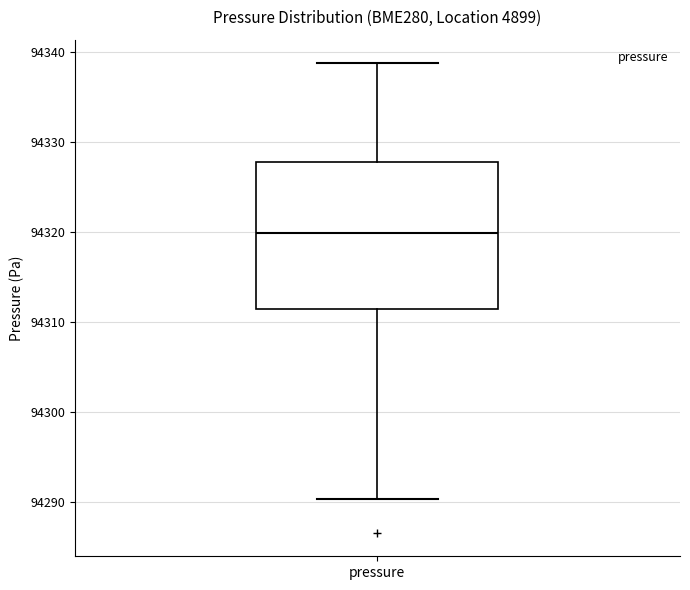

Transcribe this box plot: give where the median line is, the range the box spans, and where the two whiskers end, as read against the y-axis. The values are not printed on the chart, so give them approximately, as read against the axis.

median 94320, box 94311 to 94328, whiskers 94290 to 94339